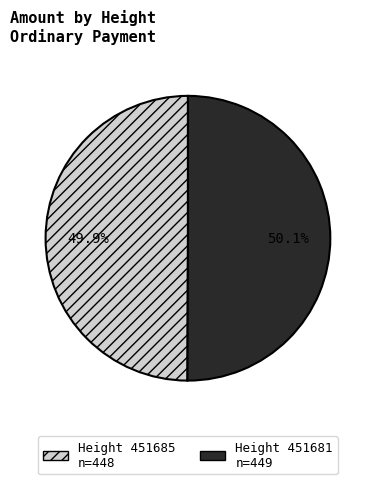

Does any single category account for the majority?

Yes